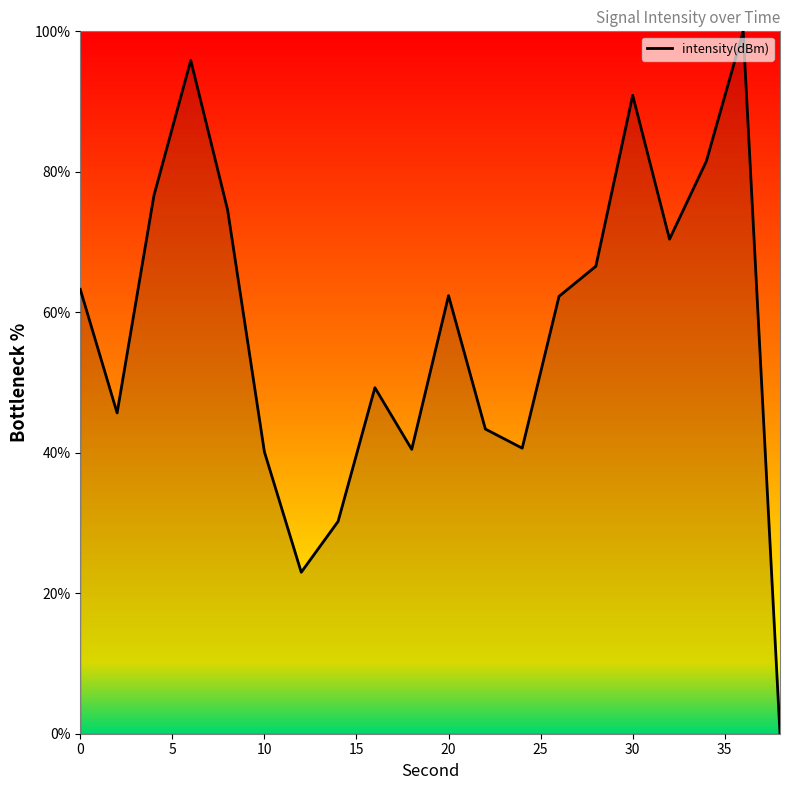

What is the difference between the maximum and minimum values?

100.0